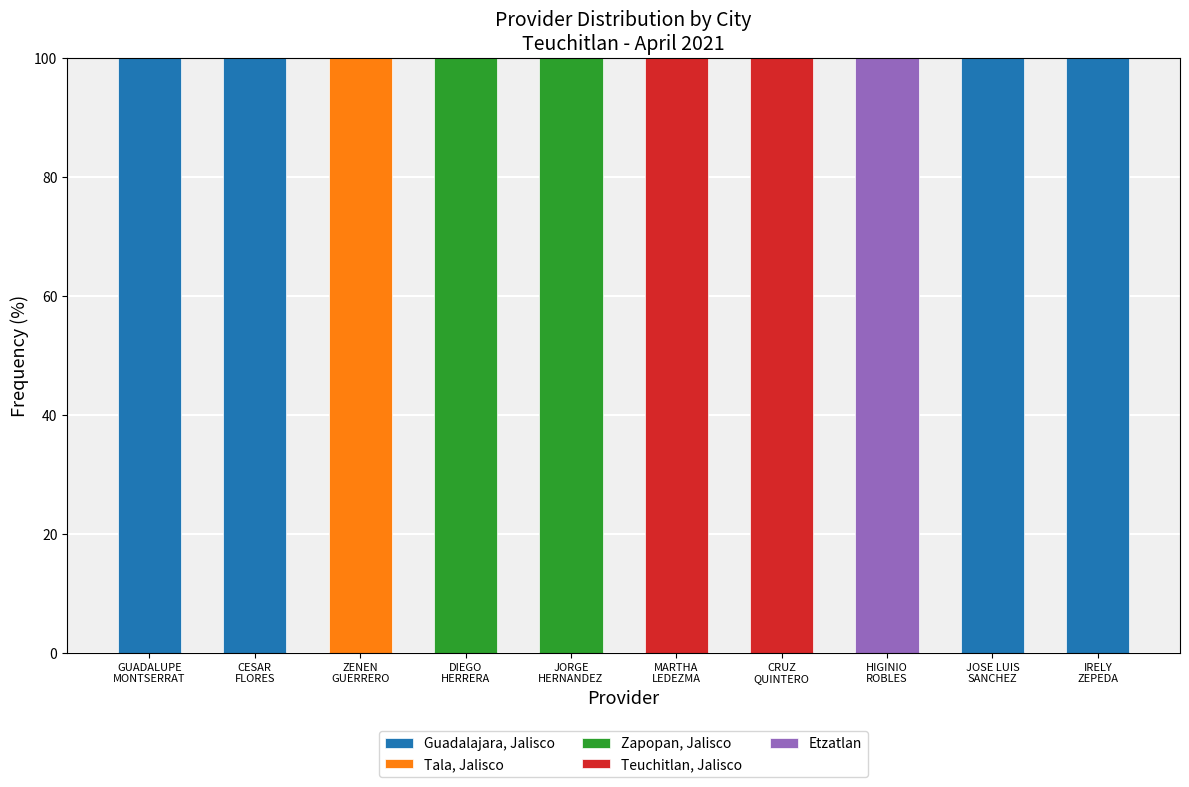

What is the highest value of the Guadalajara, Jalisco series?

100